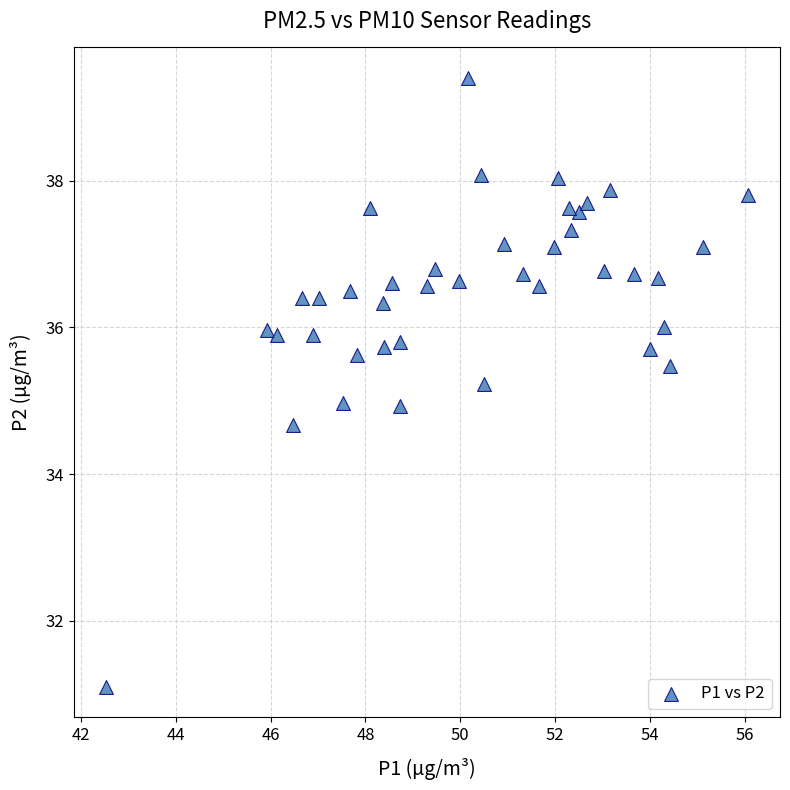

What is the range of Y values (max minus min)?

8.3